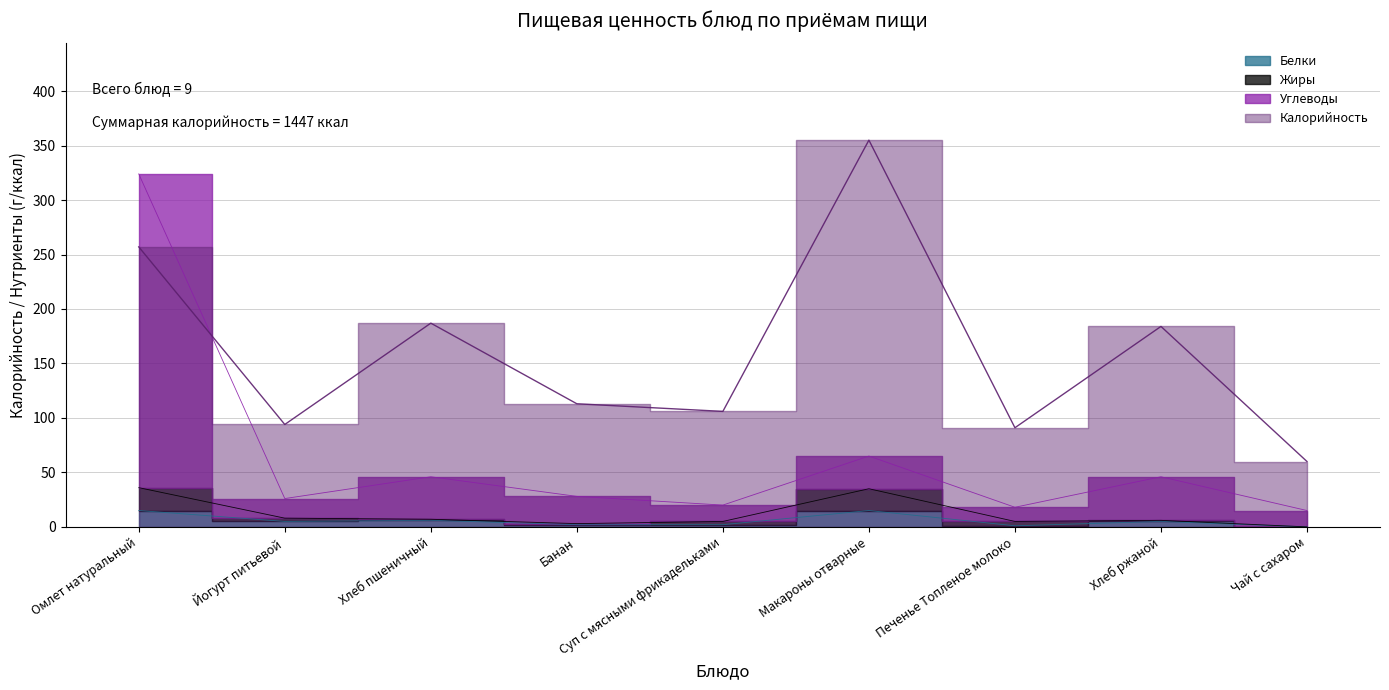

The value of Углеводы at Хлеб ржаной is 28. True or false?

False